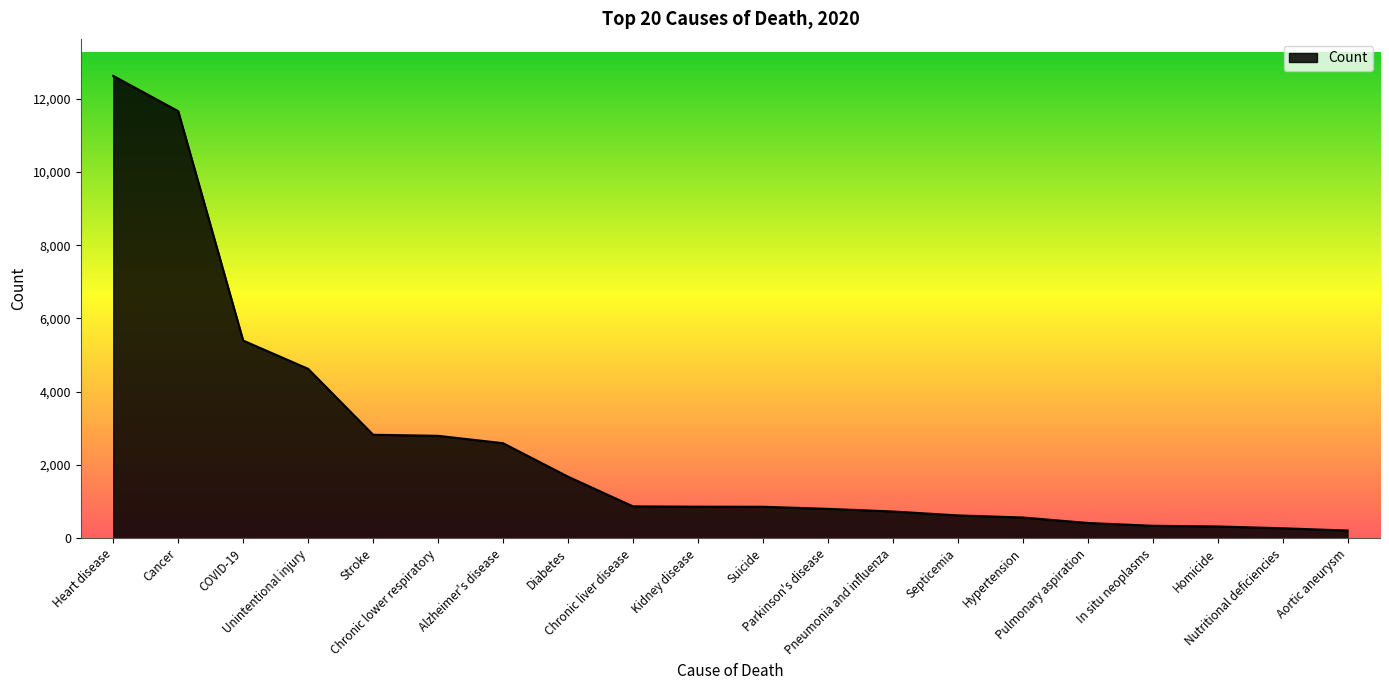

Read the value at Unintentional injury, to the nearest 100.

4600